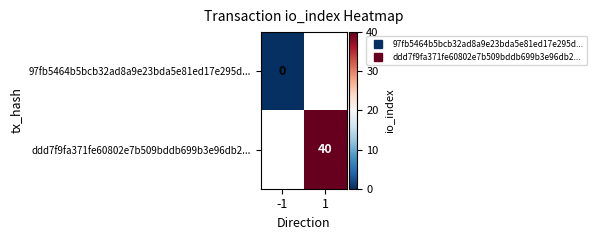

Which label corresponds to the smallest value in the chart?

-1